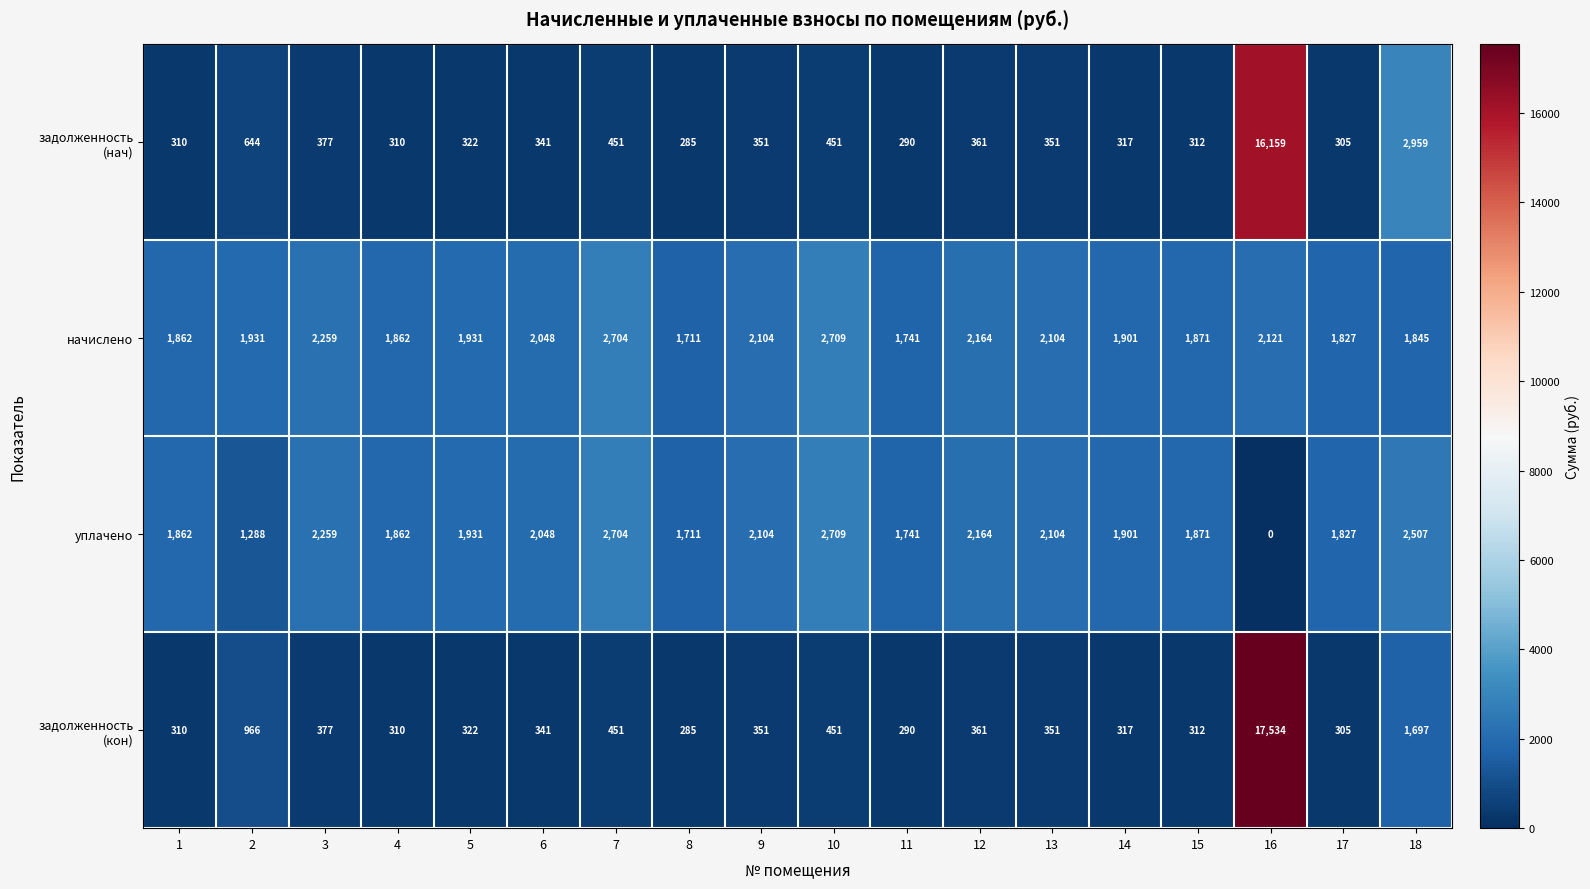

What is the difference between the уплачено values at 3 and 16?

2259